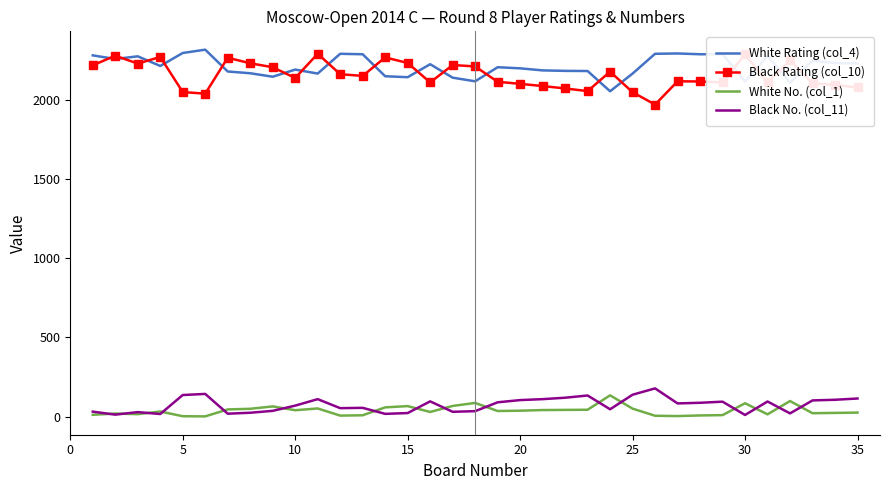

What is the maximum value shown in the chart?

2319